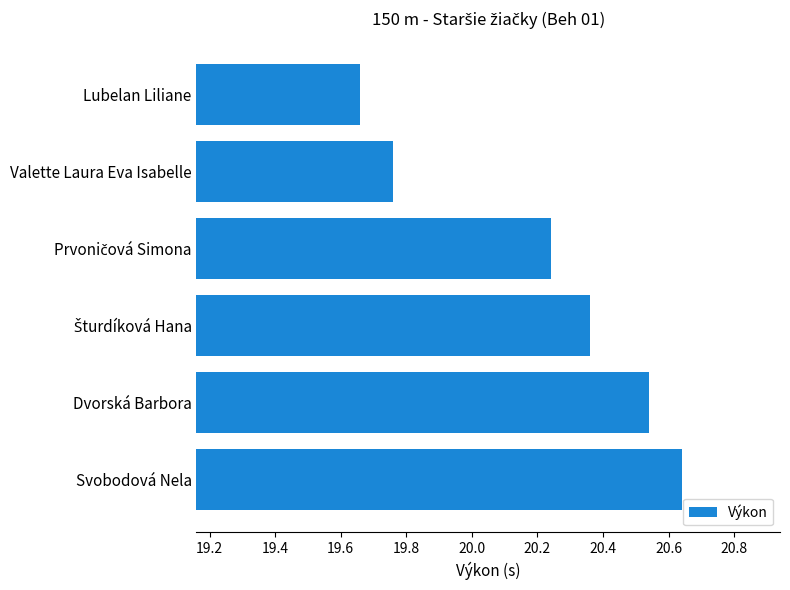

What is the difference between the maximum and minimum values?

1.0